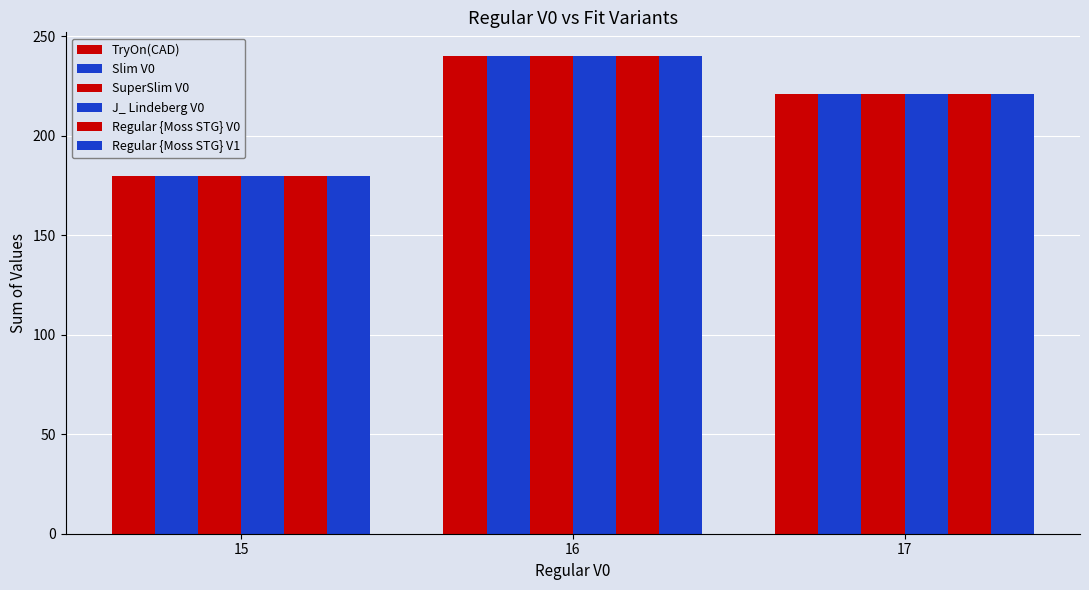

True or false: Regular {Moss STG} V1 has a value of 333 at 16.

False